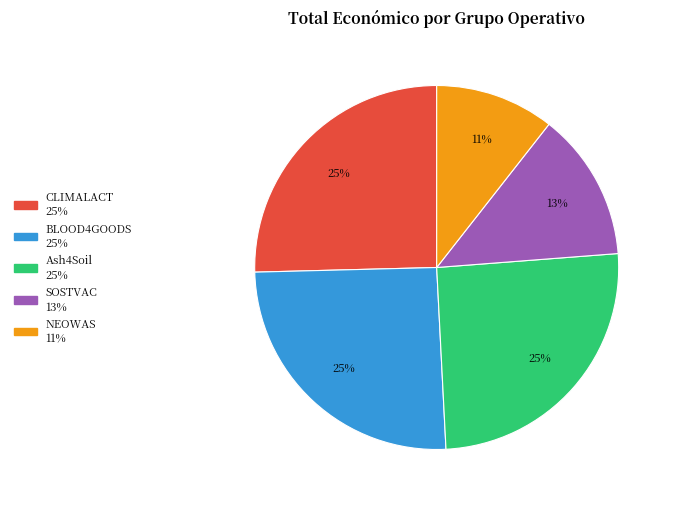

To the nearest percent, what is the difference between the SOSTVAC and Ash4Soil slice percentages?

12%